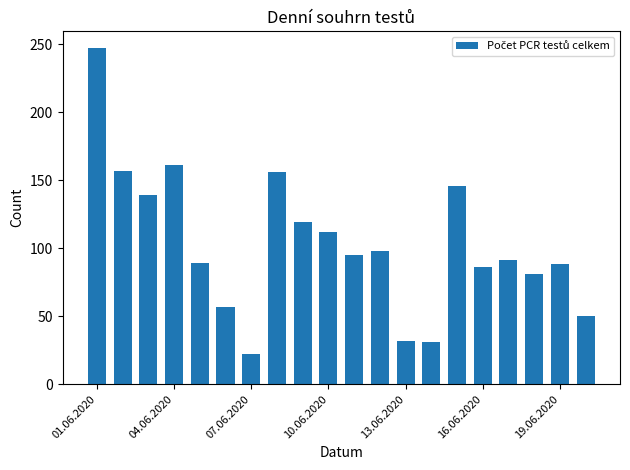

What is the difference between the second highest and minimum values?

139